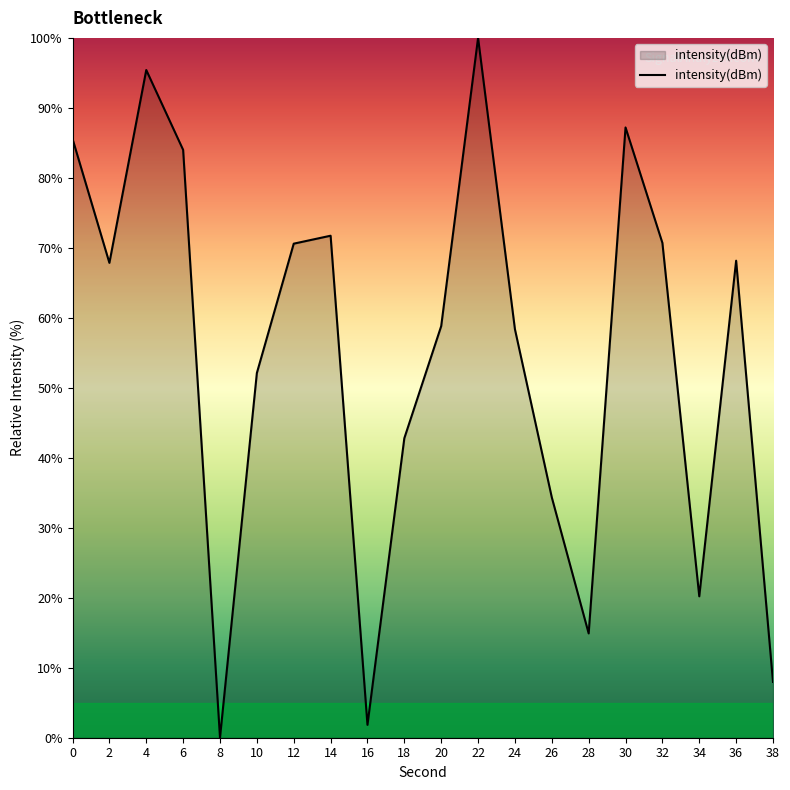

What is the ratio of the value at 20 to the value at 38?

7.4